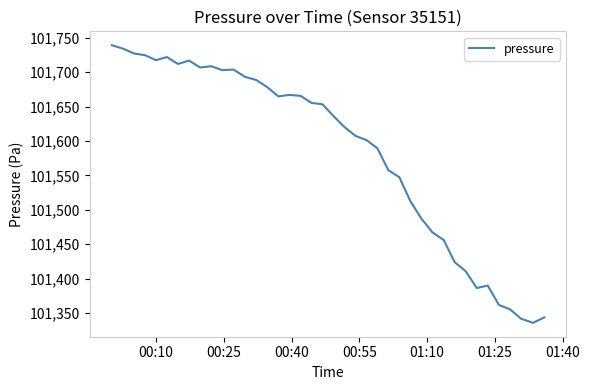

What is the difference between the maximum and minimum values?

403.0